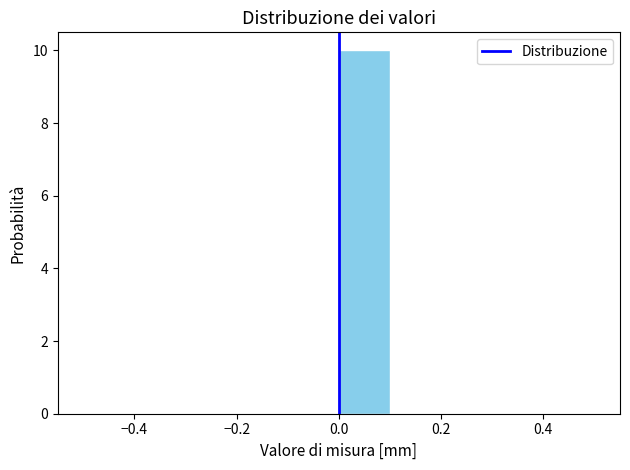

Over which range of the x-axis is the bar tallest?

0.0 to 0.1